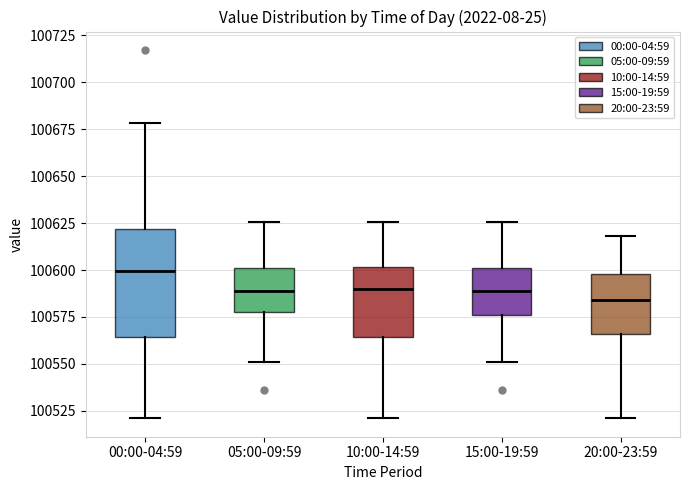

Where does the lower whisker of the box for 00:00-04:59 end on the y-axis? The values are not printed on the chart, so give them approximately, as read against the axis.

100520